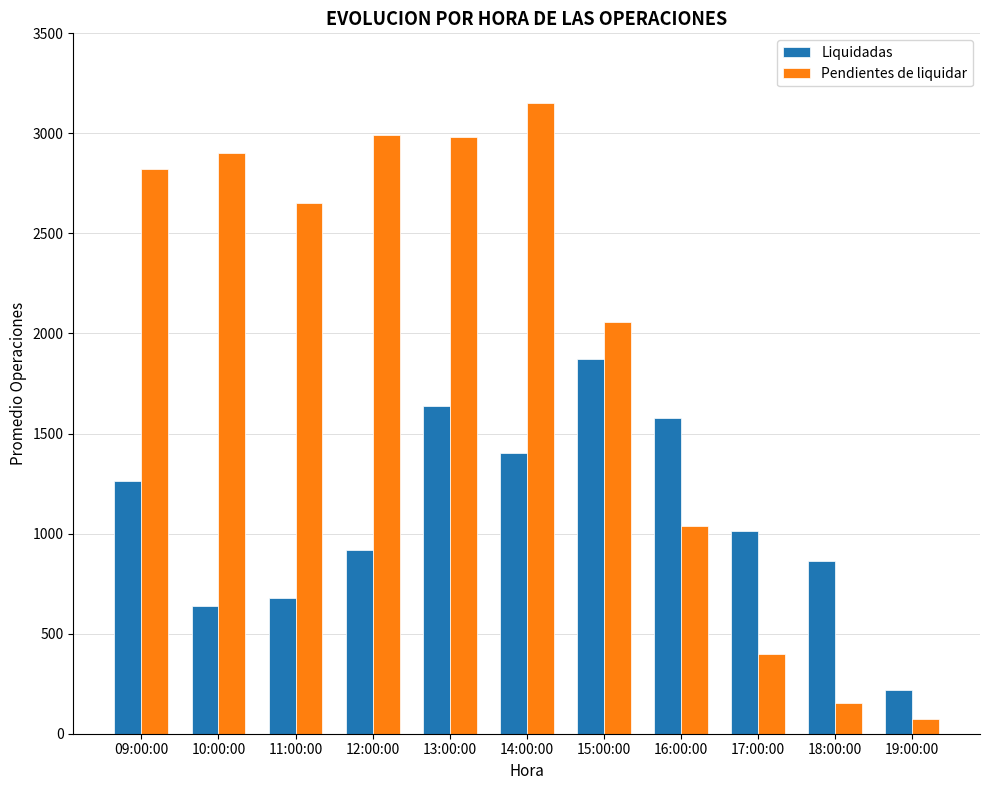

Between 12:00:00 and 17:00:00, which series saw the biggest shift?

Pendientes de liquidar